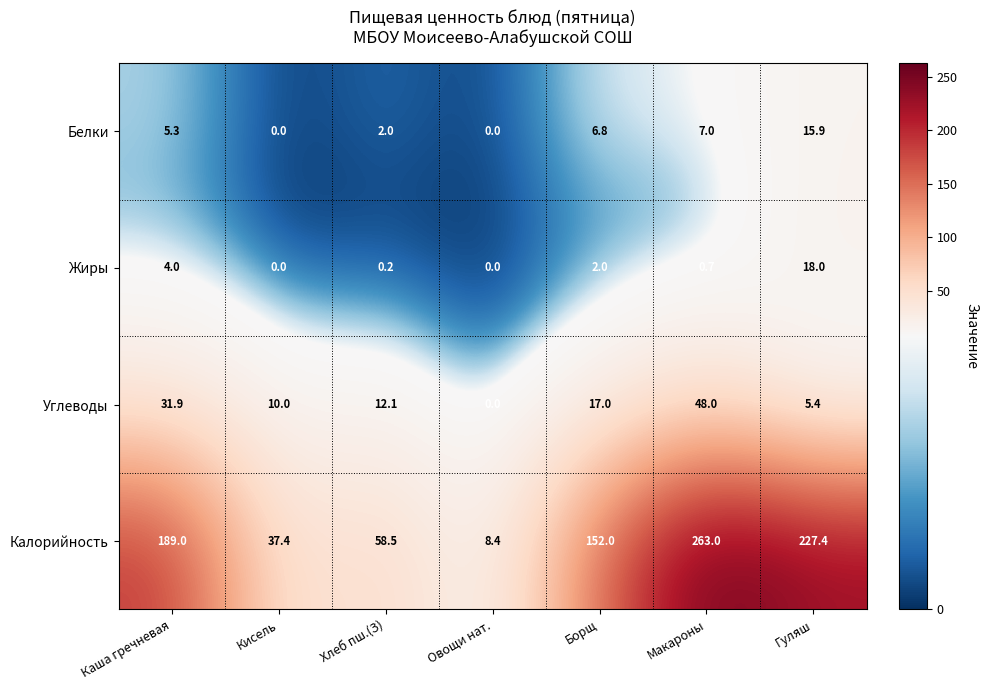

How many values in the Белки series exceed 5?

4